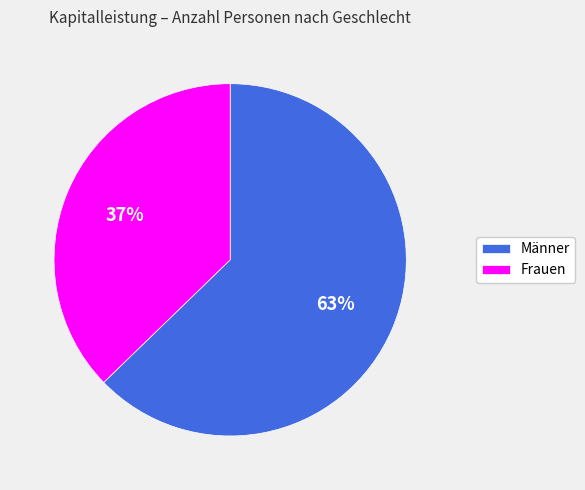

What percentage is the Frauen slice, to the nearest percent?

37%